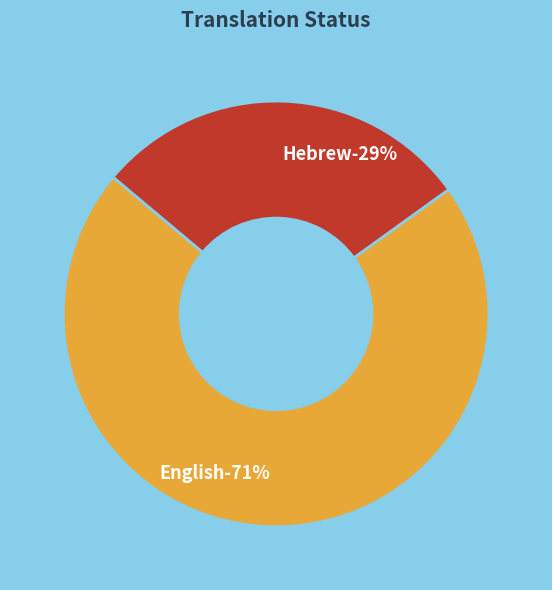

To the nearest percent, what is the combined percentage of English and Hebrew?

100%